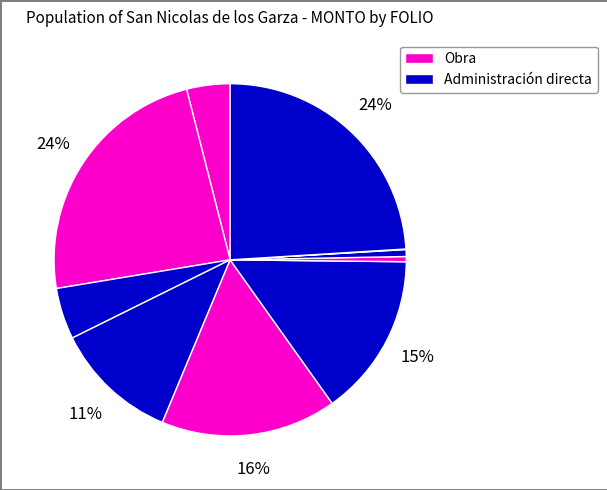

Does any single category account for the majority?

No